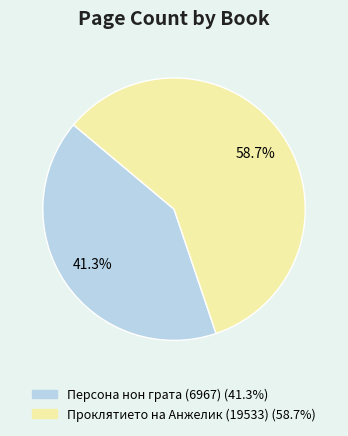

Approximately how many times larger is the value at Проклятието на Анжелик (19533) compared to Персона нон грата (6967)?

1.4